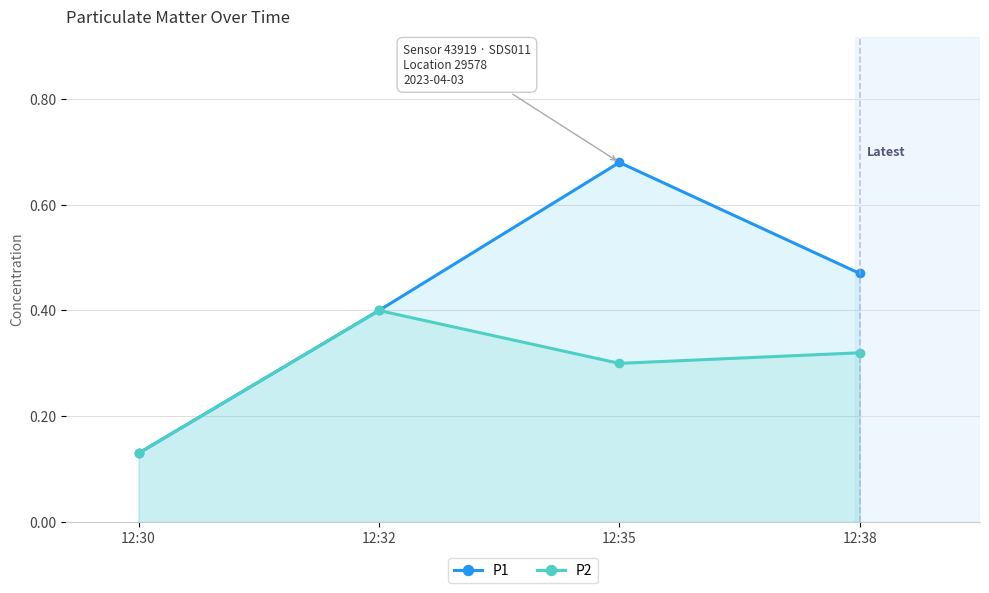

List the series in order of their overall mean, lowest first.

P2, P1